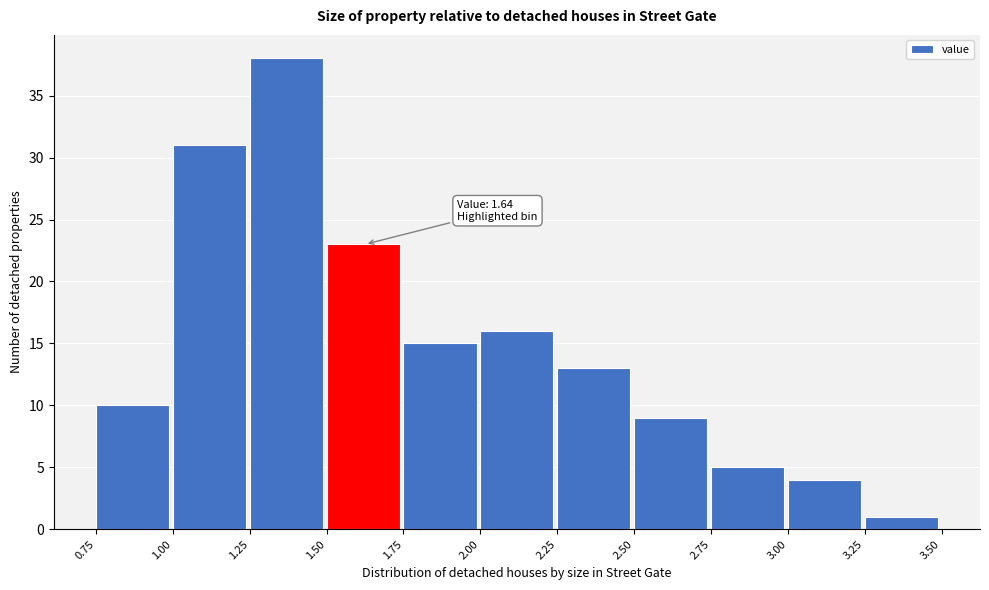

Over which range of the x-axis is the bar tallest?

1.25 to 1.50